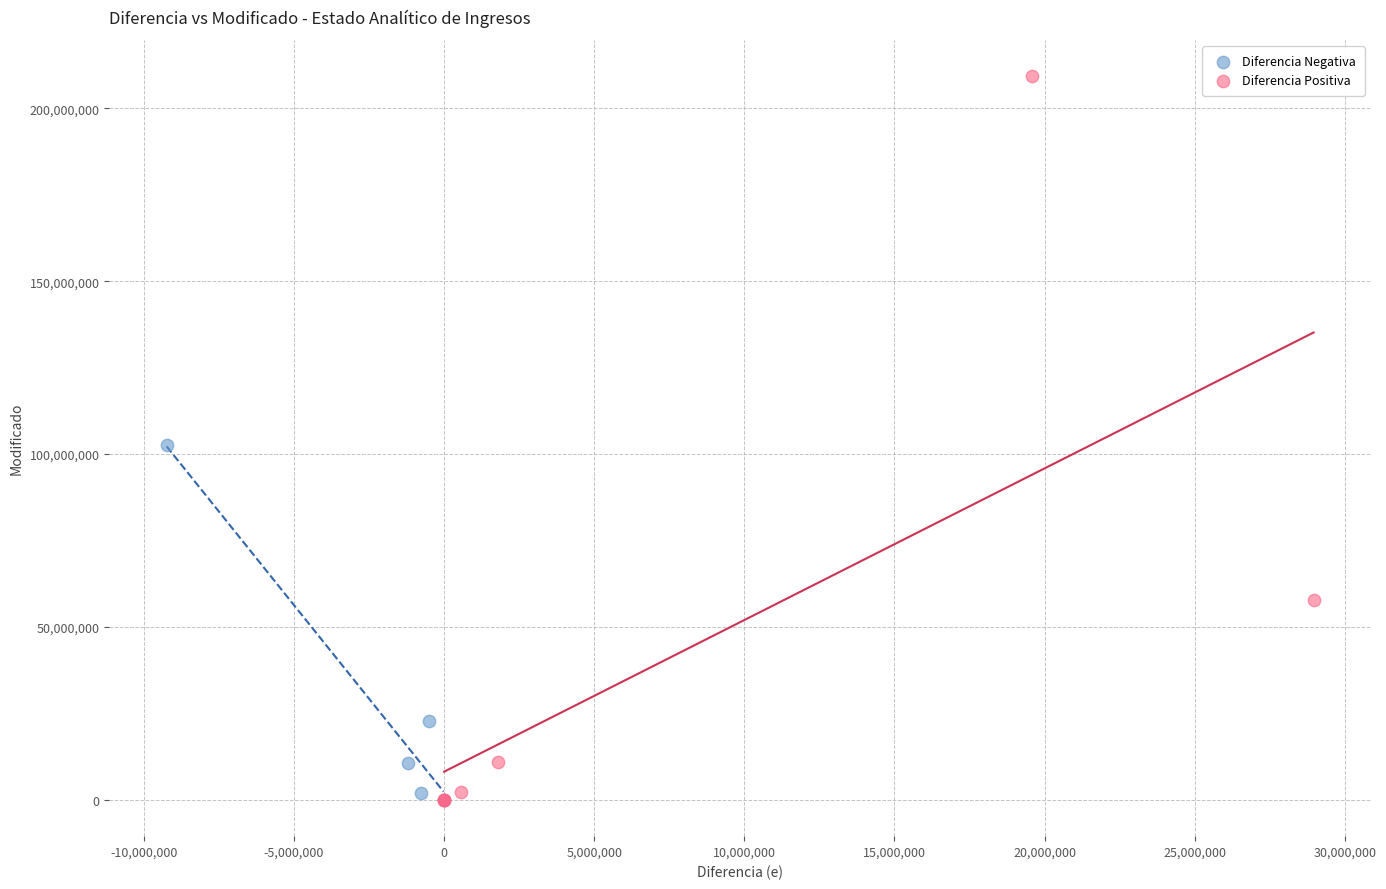

Which series contains the highest Y value?

Diferencia Positiva